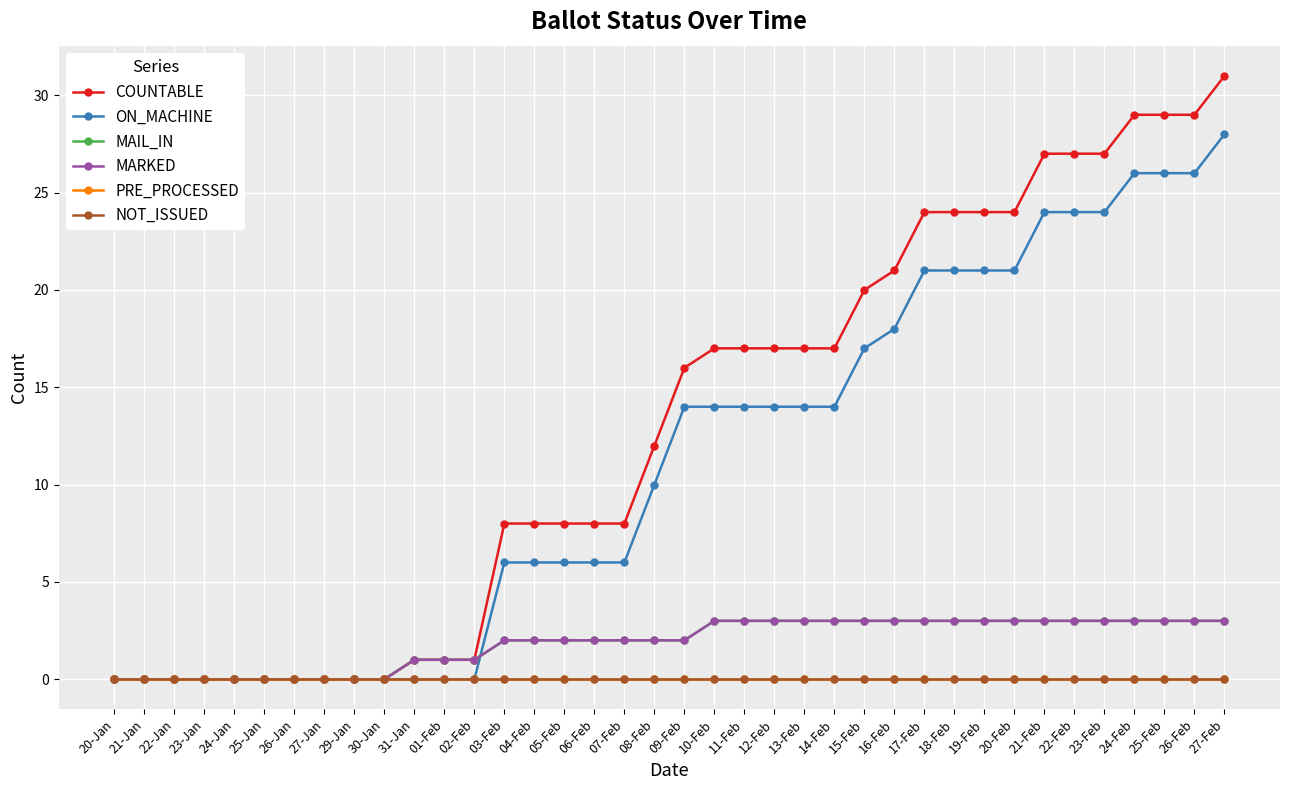

Is this an area chart (filled region under the line)?

No